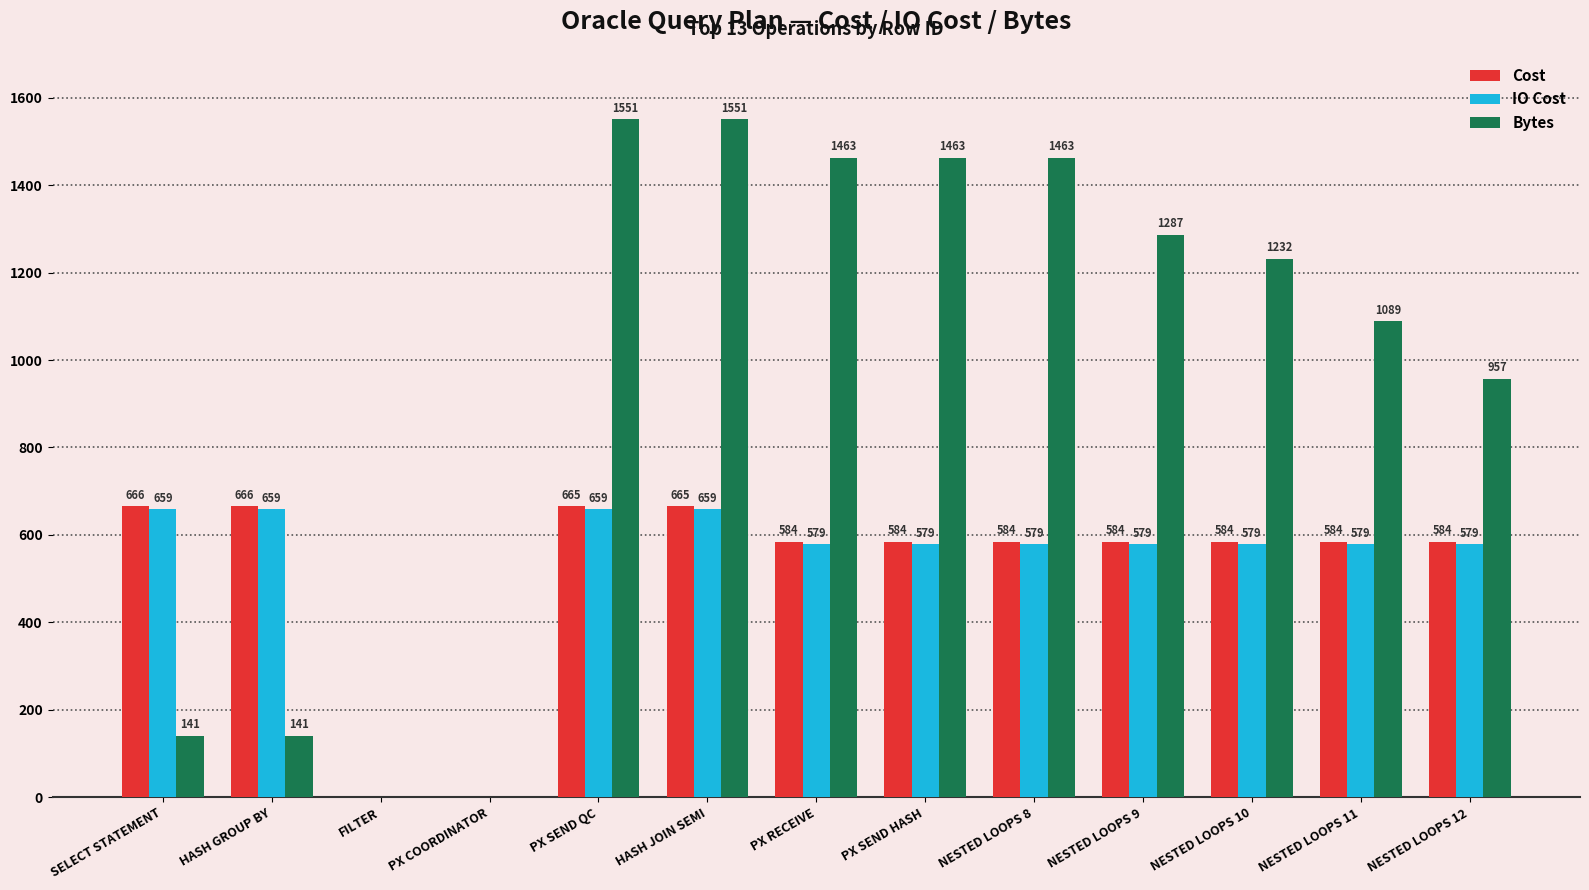

How many values in IO Cost are above zero?

11